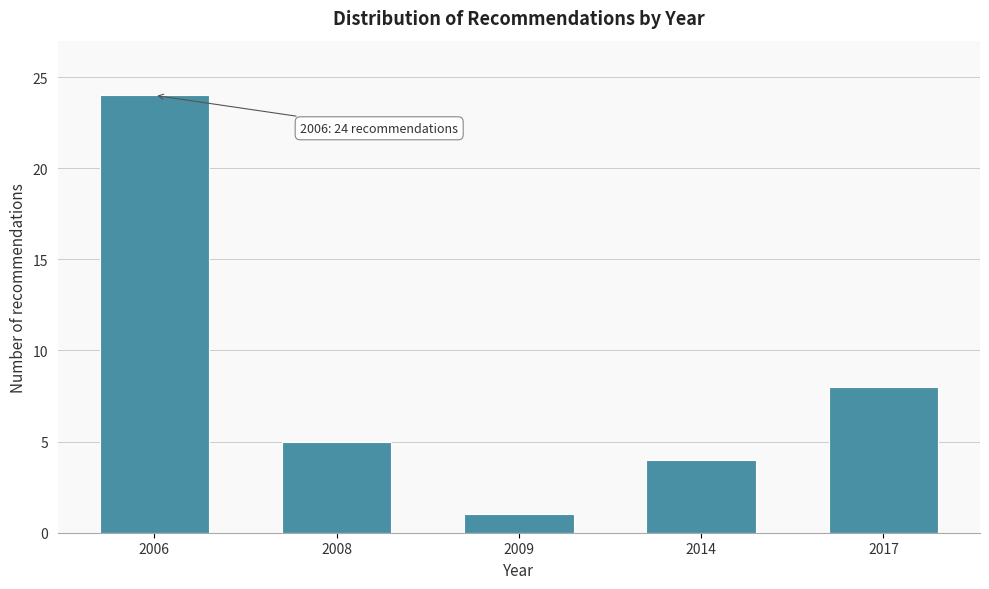

Reading left to right, transcribe all the data shown in this chart.

2006=24	2008=5	2009=1	2014=4	2017=8